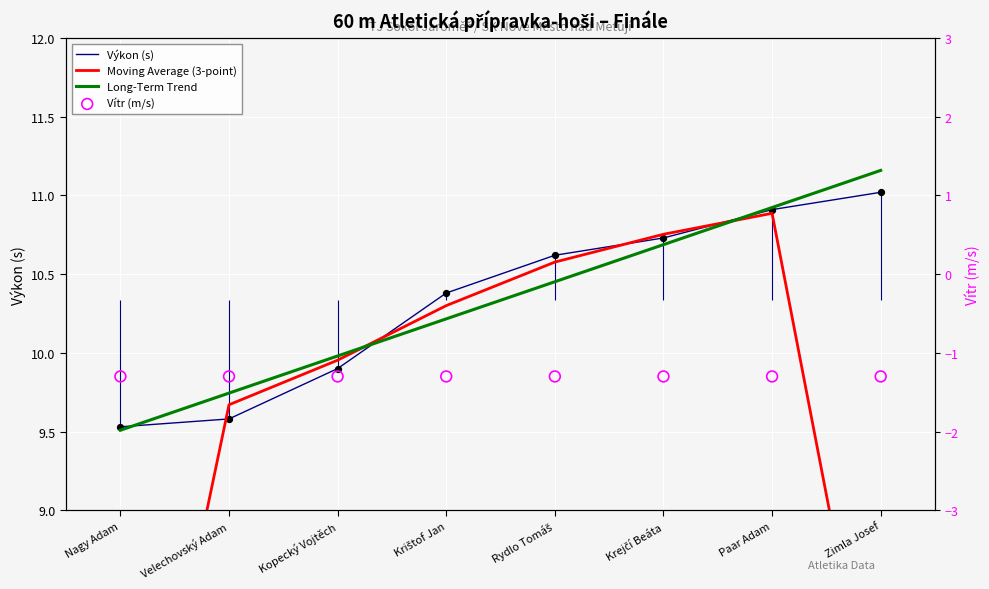

At how many categories does at least one series exceed 1?

8